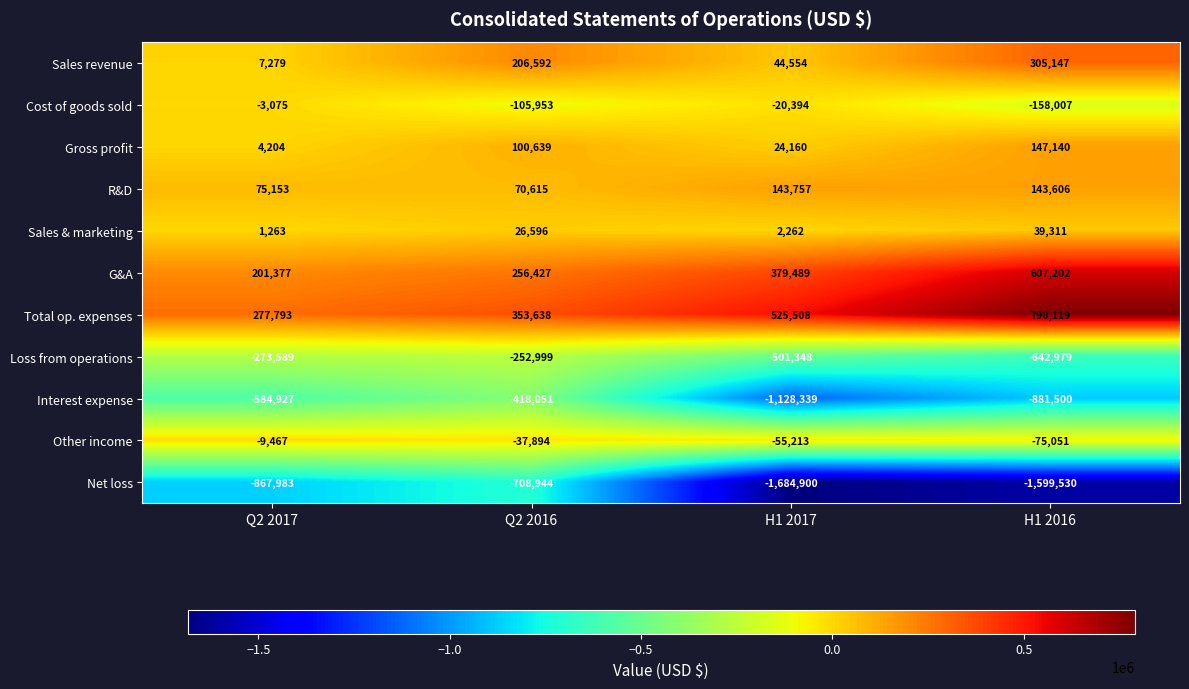

The Net loss series shows -708944 at Q2 2016. True or false?

True